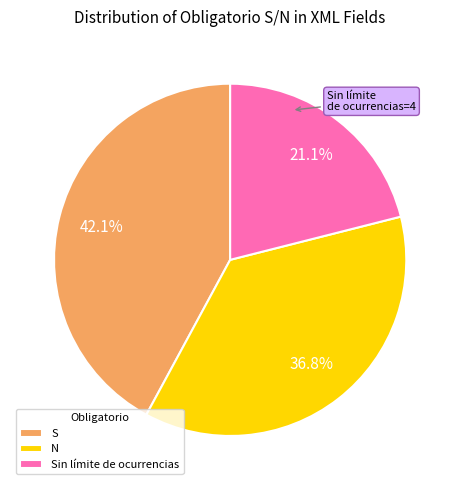

Does N represent more than half of the total?

No